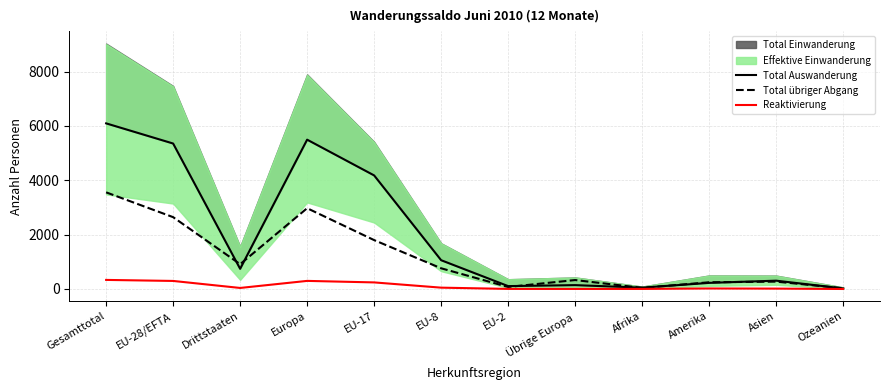

What is the difference between the maximum and second lowest values in the Total Auswanderung series?

6047